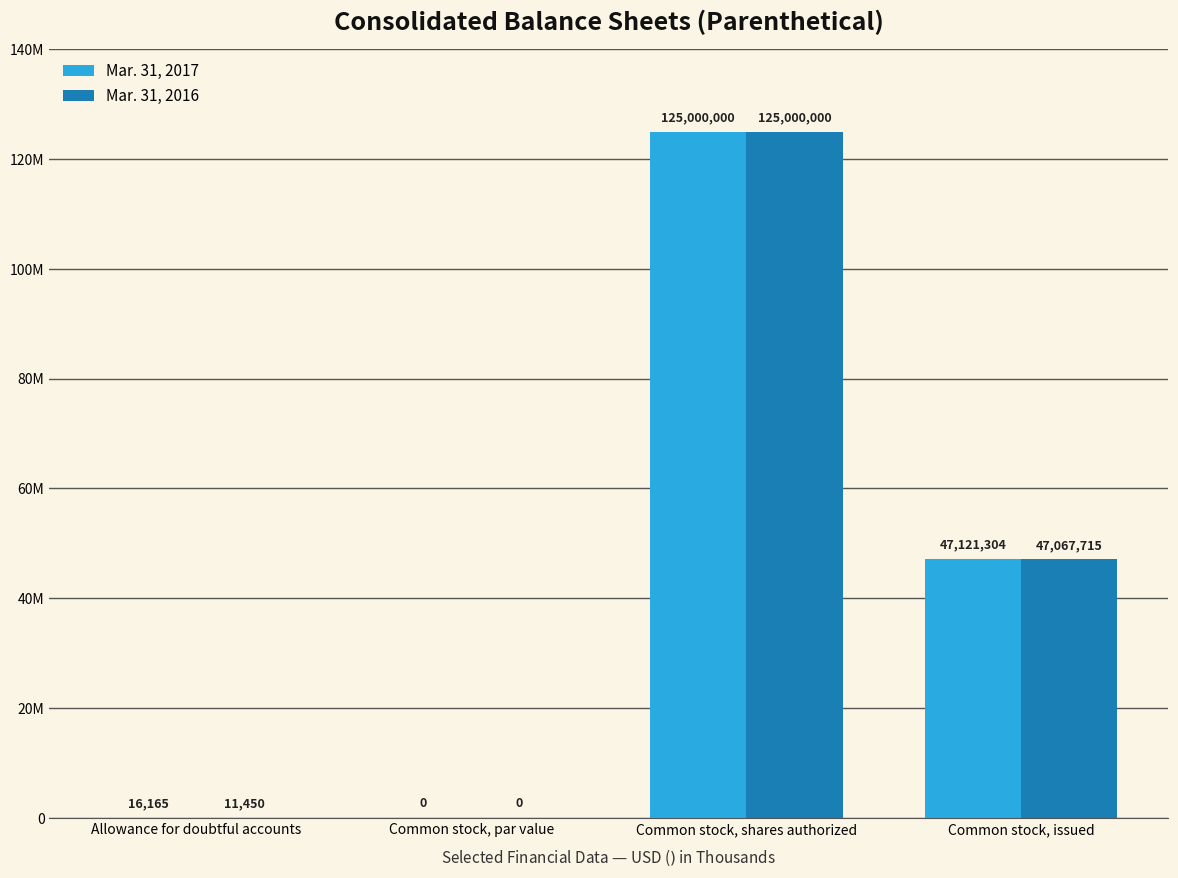

Between Common stock, issued and Allowance for doubtful accounts, which is larger?

Common stock, issued